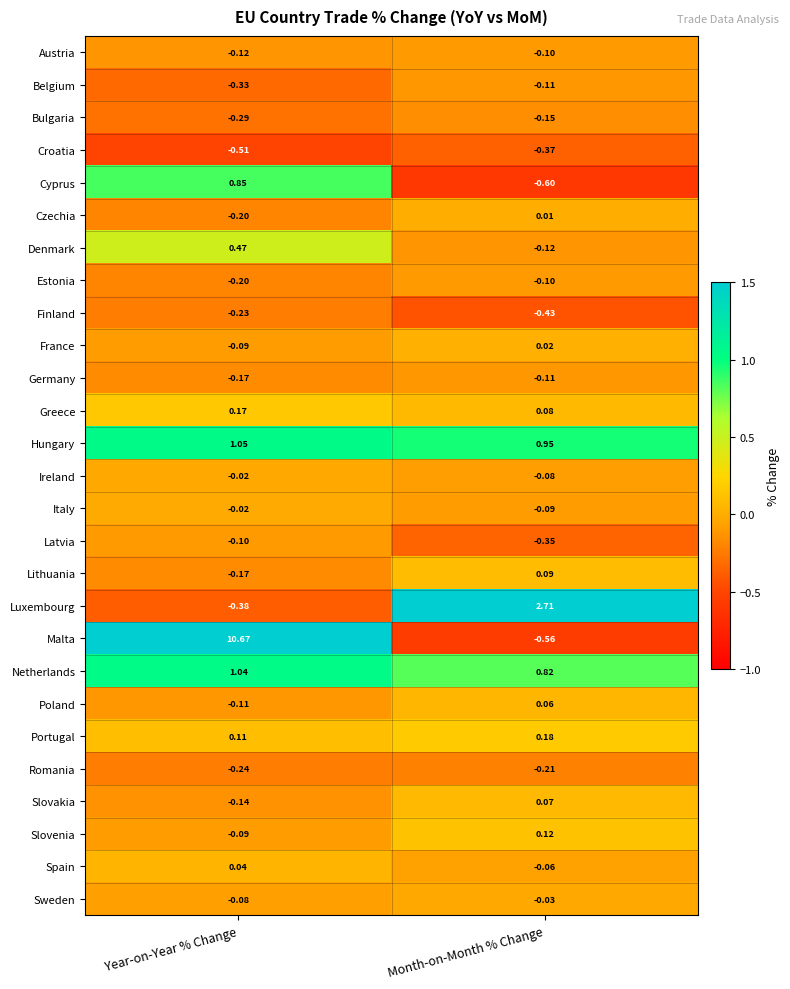

At which label is Spain closest to 0?

Year-on-Year % Change